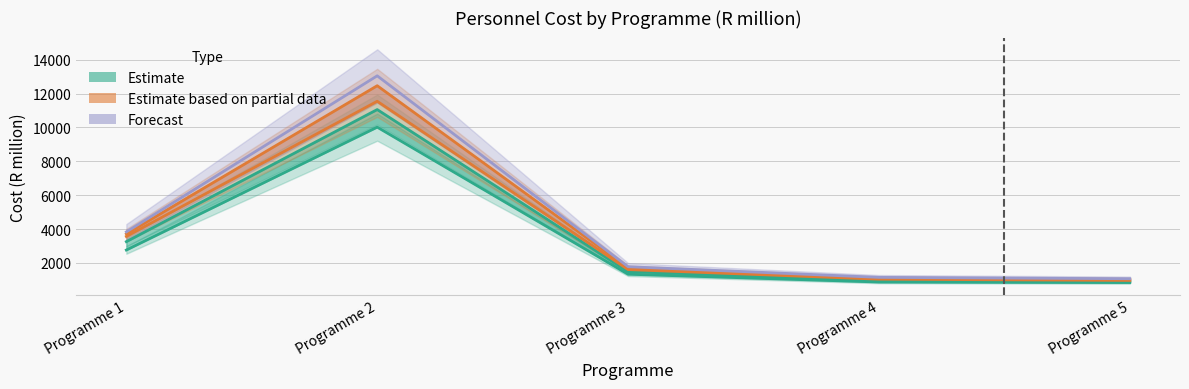

How many interior local peaks does the Forecast (2022/23 Cost) series have?

1